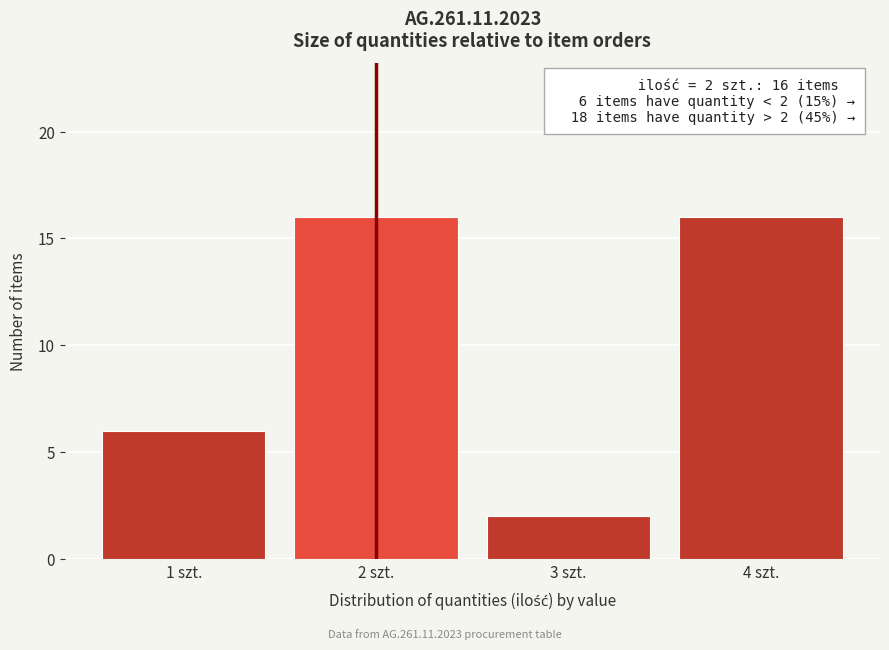

Reading left to right, transcribe all the data shown in this chart.

6	16	2	16